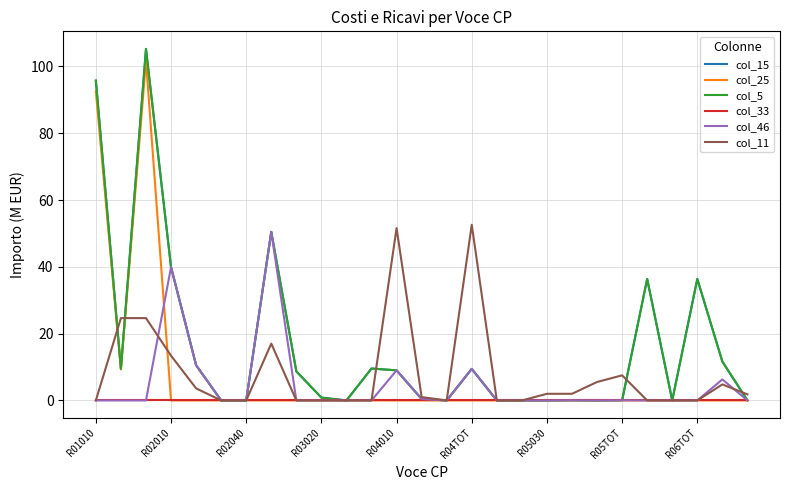

Does the chart have visible grid lines?

Yes